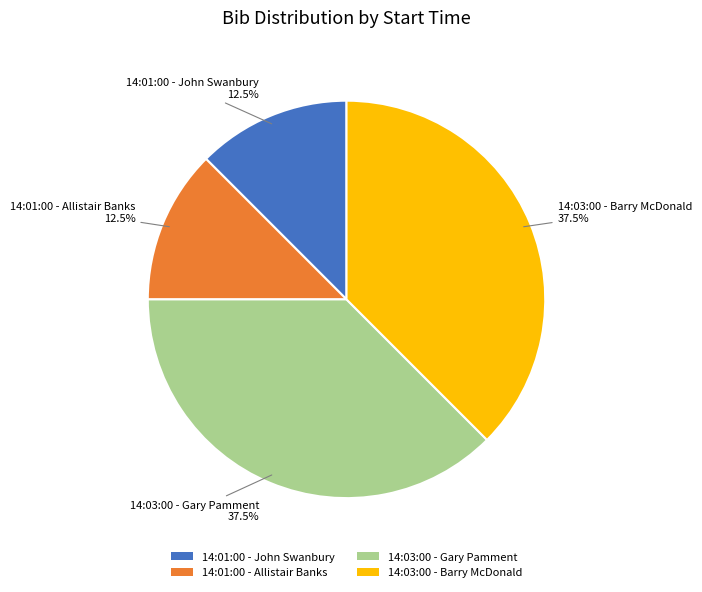

Is it true that 14:01:00 - John Swanbury is 4% of the pie?

False